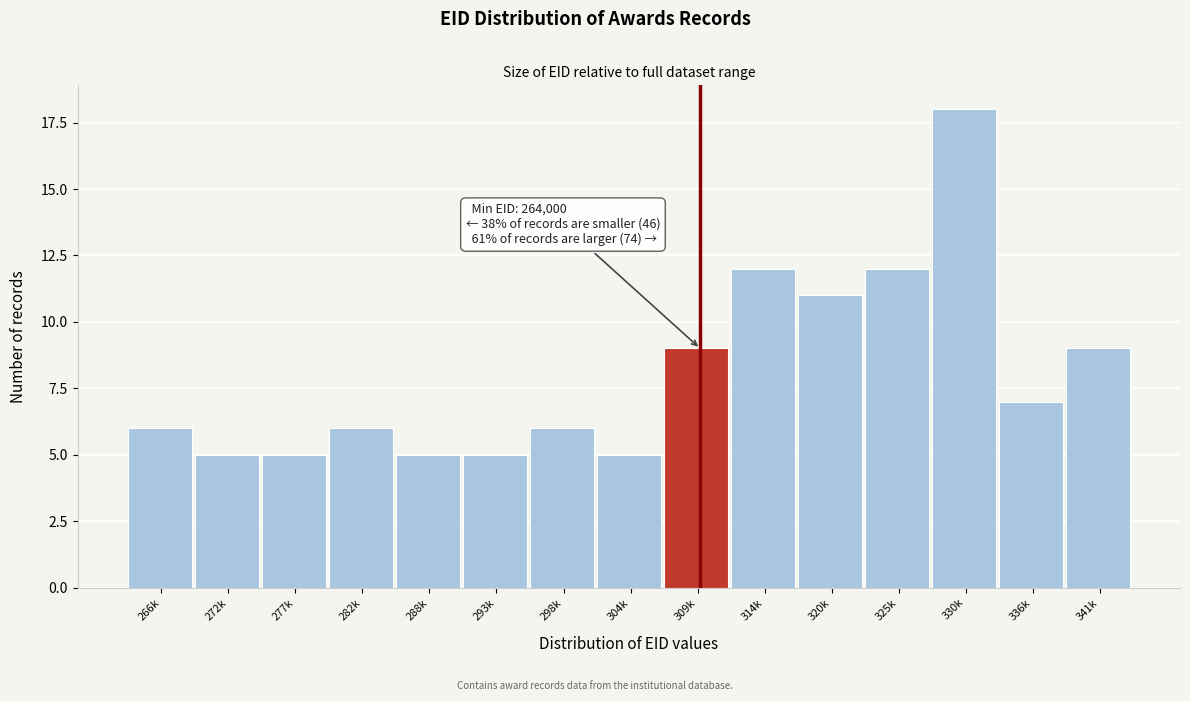

Reading right to left, transcribe all the data shown in this chart.

9	7	18	12	11	12	9	5	6	5	5	6	5	5	6